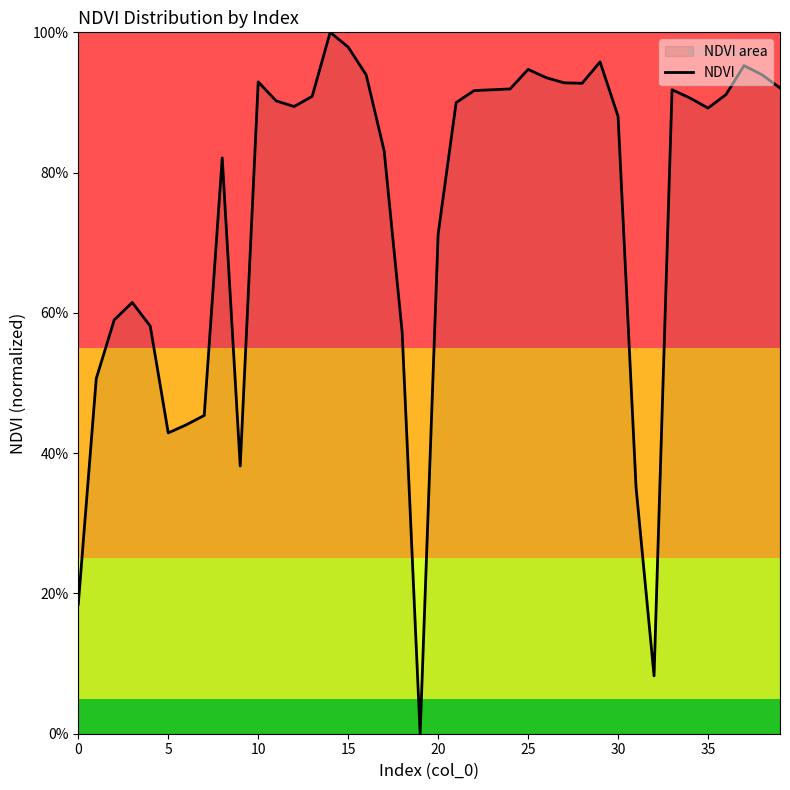

How many lines are shown in the chart?

1